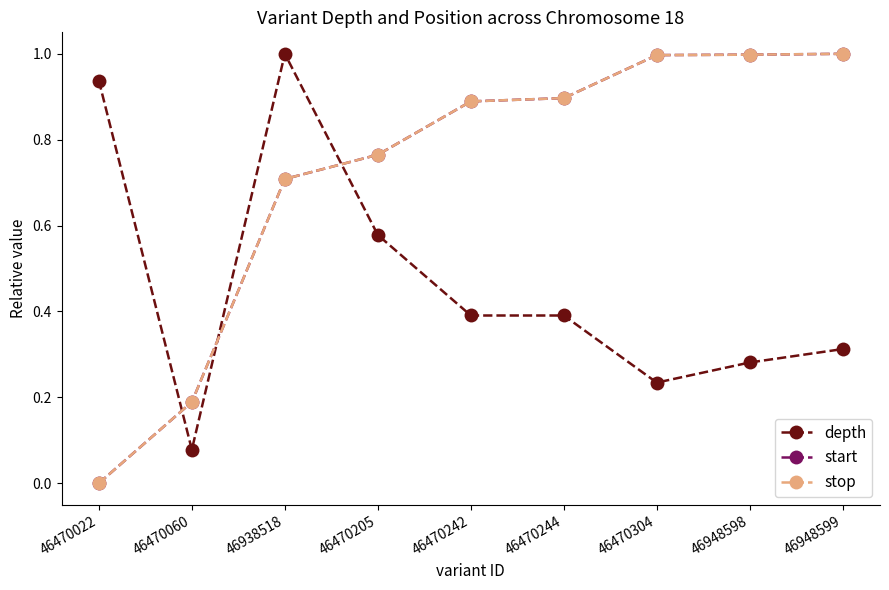

Does the chart have visible grid lines?

No